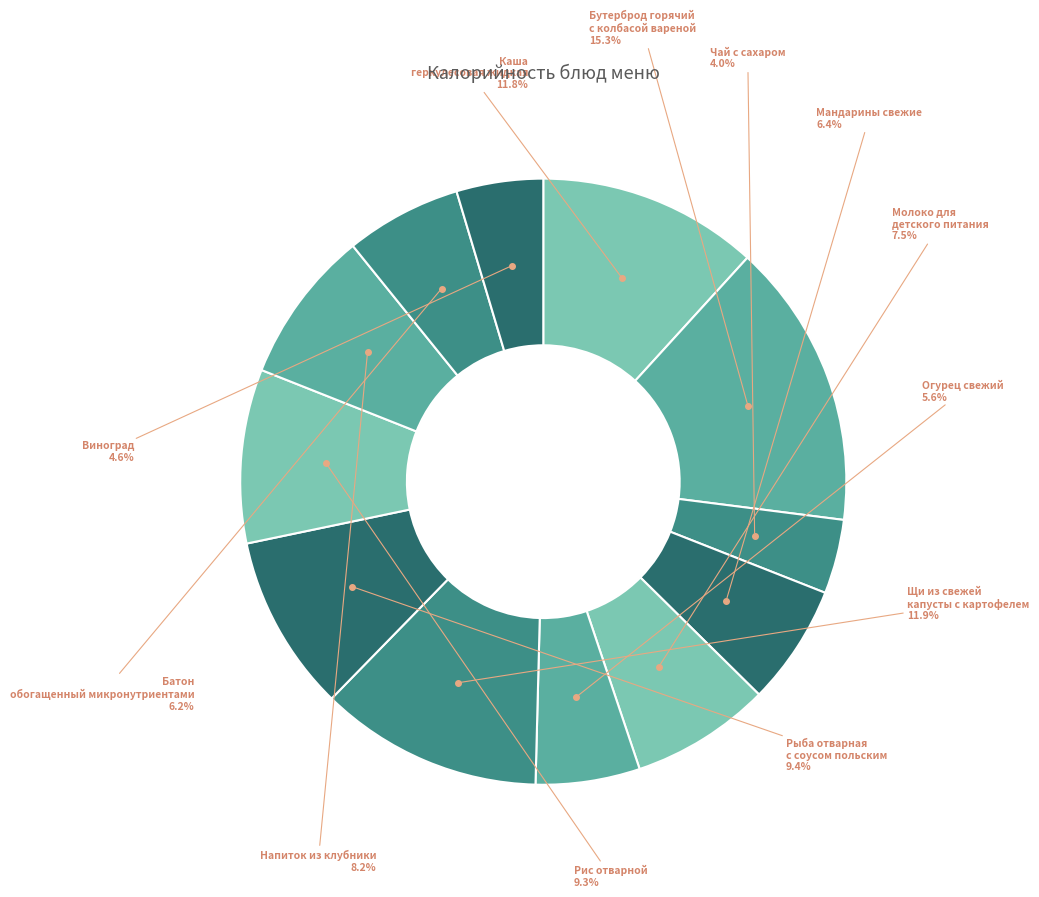

To the nearest percent, what is the difference between the Чай с сахаром and Батон обогащенный микронутриентами slice percentages?

2%